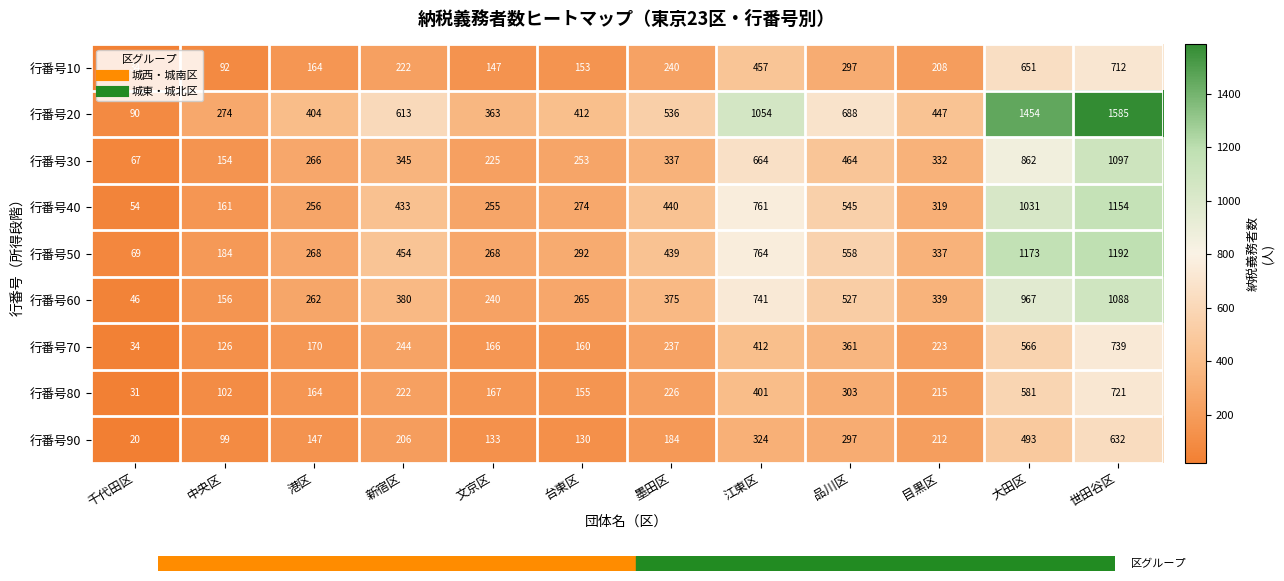

How many data points does each series have?

12